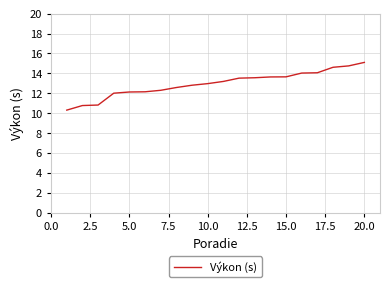

What is the smallest value displayed?

10.3